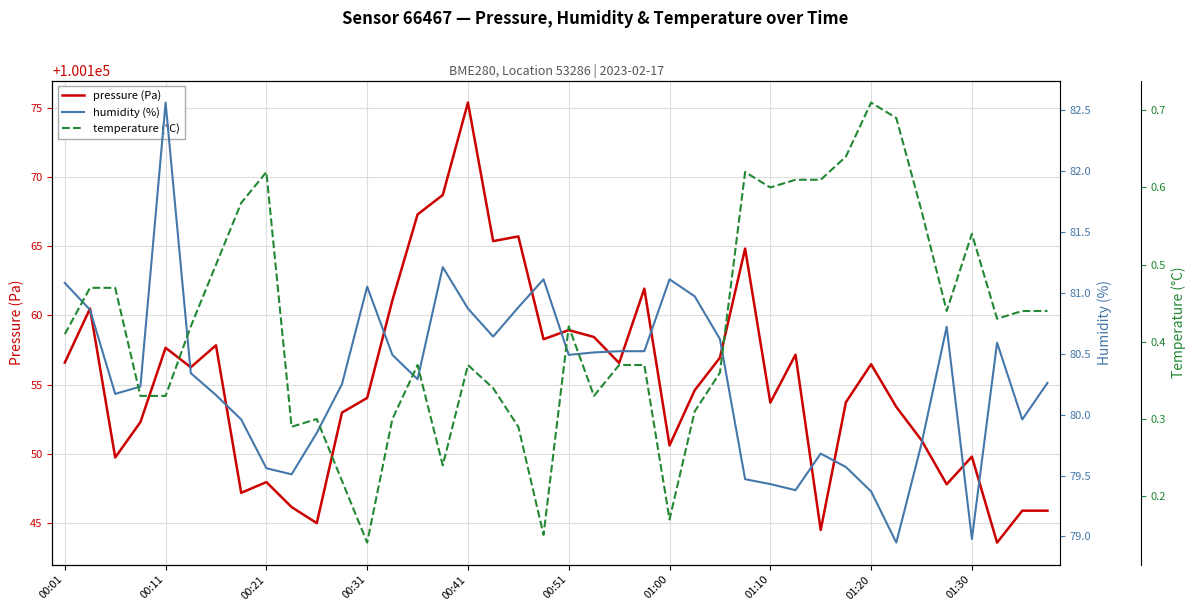

Reading left to right, transcribe all the data shown in this chart.

pressure (Pa): 100156.6	100160.5	100149.7	100152.3	100157.7	100156.2	100157.8	100147.2	100147.9	100146.1	100145.0	100153.0	100154.0	100161.1	100167.3	100168.7	100175.4	100165.4	100165.7	100158.3	100158.9	100158.4	100156.6	100161.9	100150.6	100154.6	100156.9	100164.8	100153.7	100157.2	100144.5	100153.7	100156.5	100153.4	100151.0	100147.8	100149.8	100143.6	100145.9	100145.9
humidity (%): 81.1	80.9	80.2	80.2	82.6	80.3	80.2	80.0	79.6	79.5	79.8	80.2	81.0	80.5	80.3	81.2	80.9	80.6	80.9	81.1	80.5	80.5	80.5	80.5	81.1	81.0	80.6	79.5	79.4	79.4	79.7	79.6	79.4	79.0	79.8	80.7	79.0	80.6	80.0	80.3
temperature (°C): 0.4	0.5	0.5	0.3	0.3	0.4	0.5	0.6	0.6	0.3	0.3	0.2	0.1	0.3	0.4	0.2	0.4	0.3	0.3	0.1	0.4	0.3	0.4	0.4	0.2	0.3	0.4	0.6	0.6	0.6	0.6	0.6	0.7	0.7	0.6	0.4	0.5	0.4	0.4	0.4